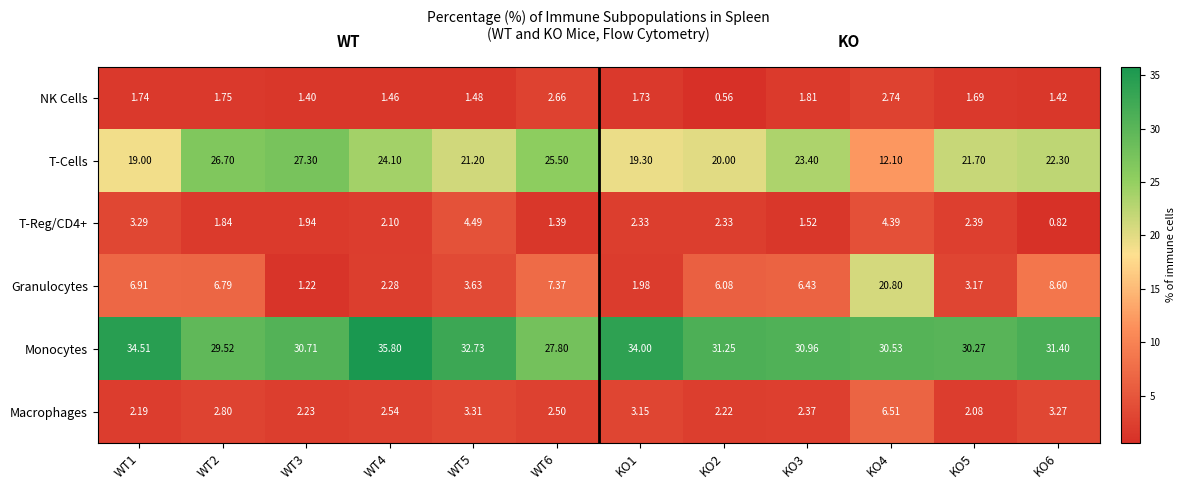

Between WT5 and WT6, which series saw the biggest shift?

Monocytes